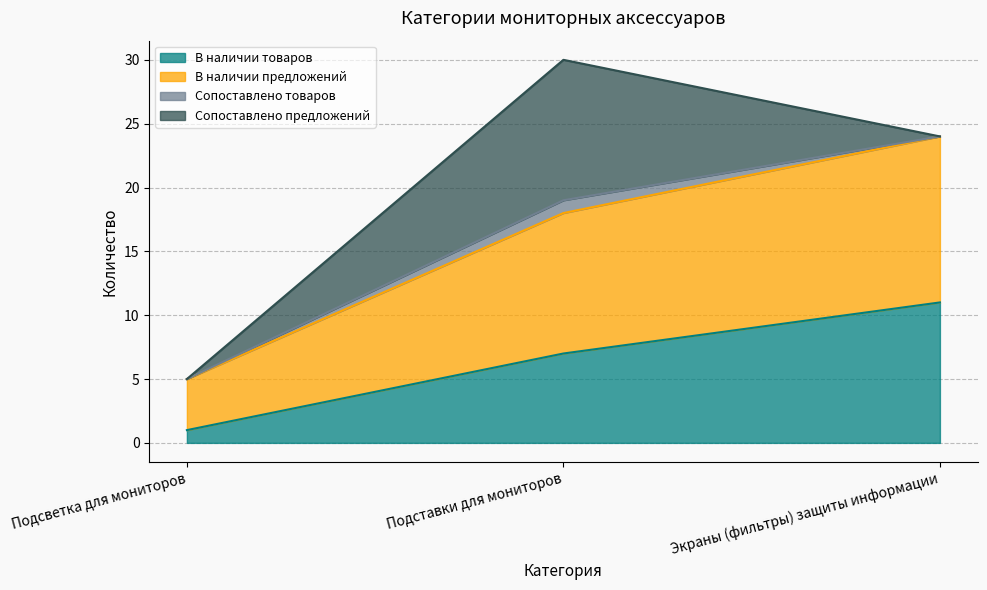

Is it true that В наличии товаров equals 1 at Подсветка для мониторов?

True